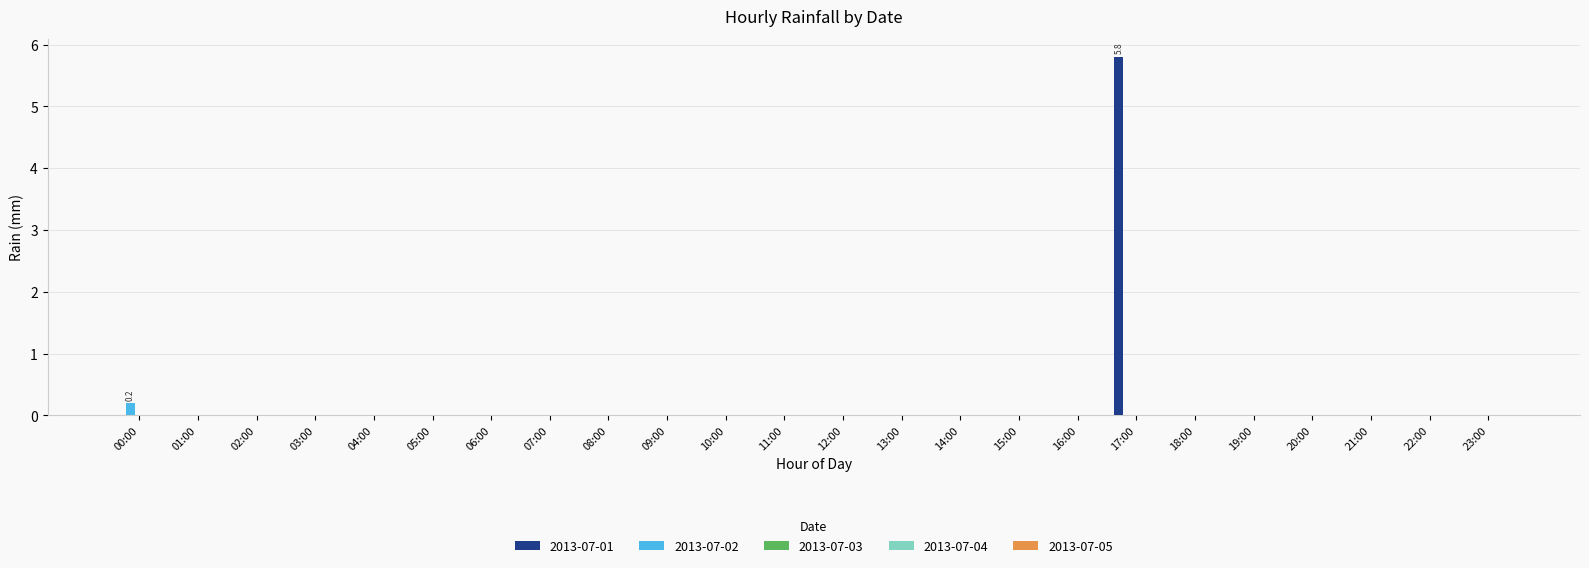

What is the sum of all 2013-07-01 values?

5.8